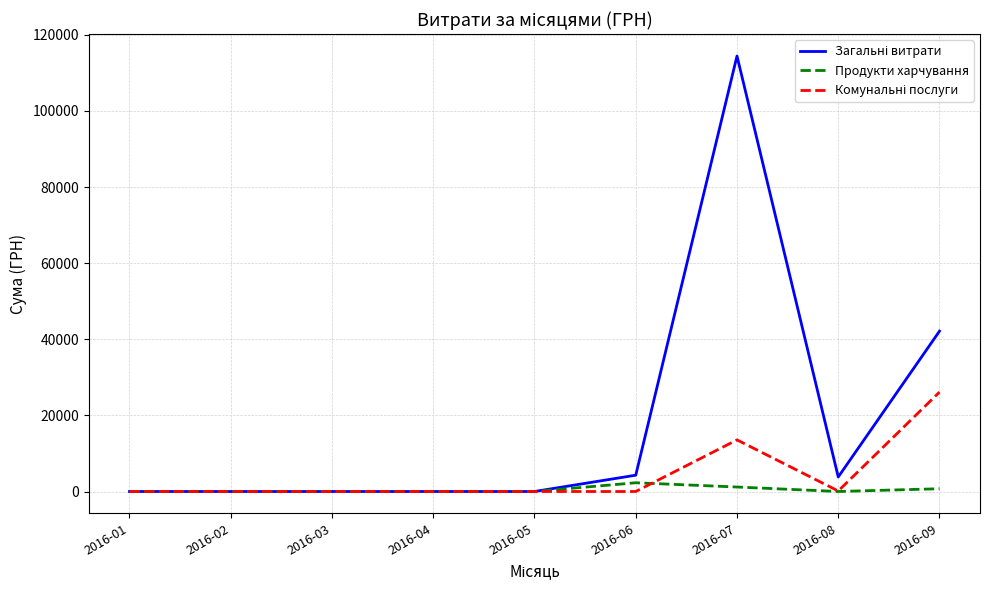

At which category is the sum across all series the highest?

2016-07